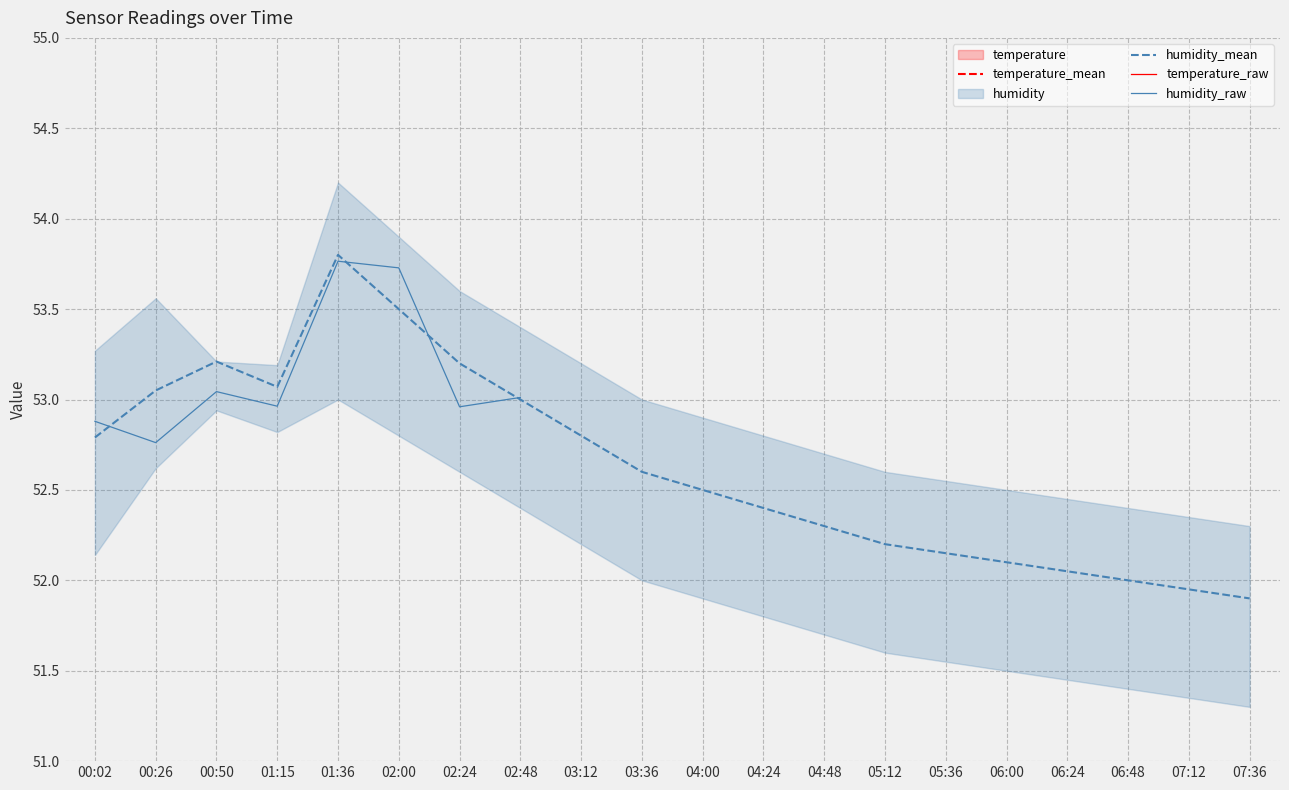

The value of humidity_lower at 01:15 is 52.8. True or false?

True